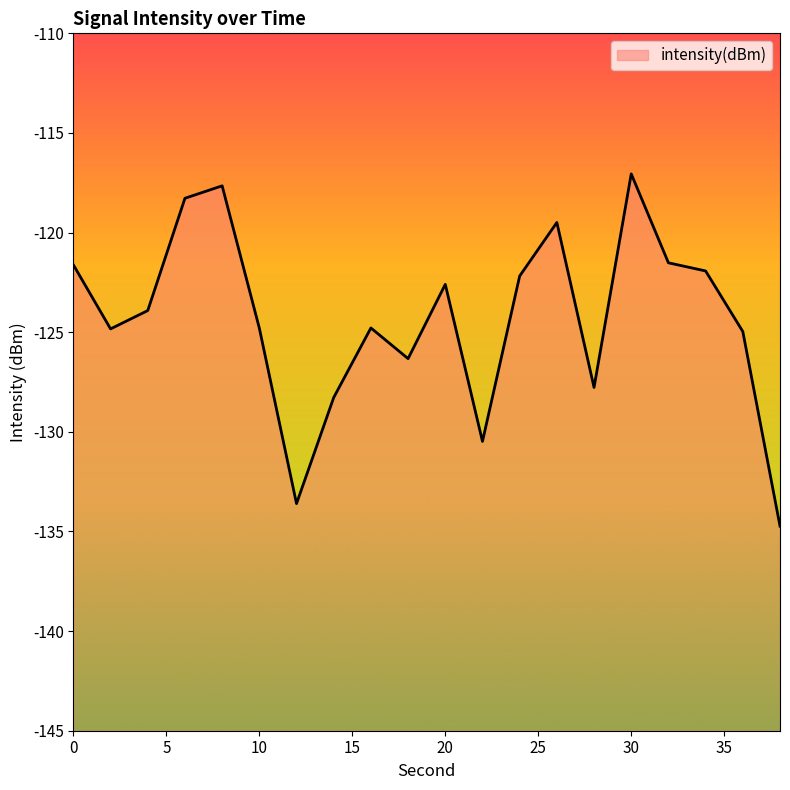

What is the approximate value at 18?

-126.3